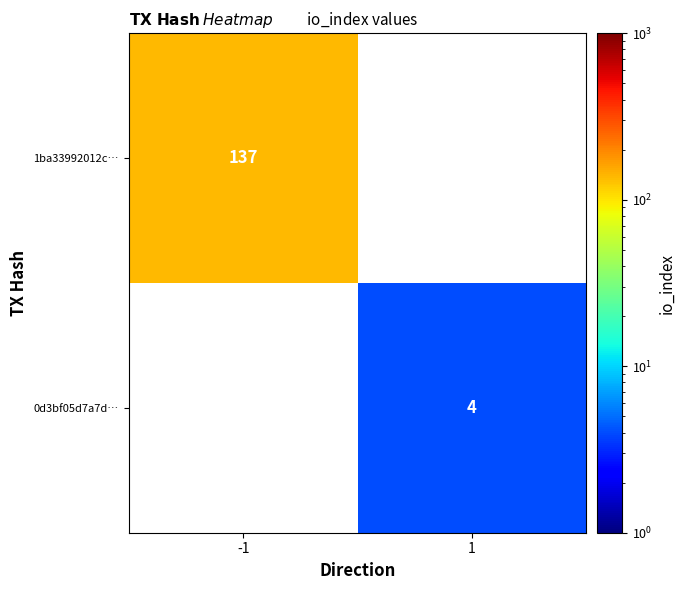

At which category does the chart reach its minimum across all series?

1